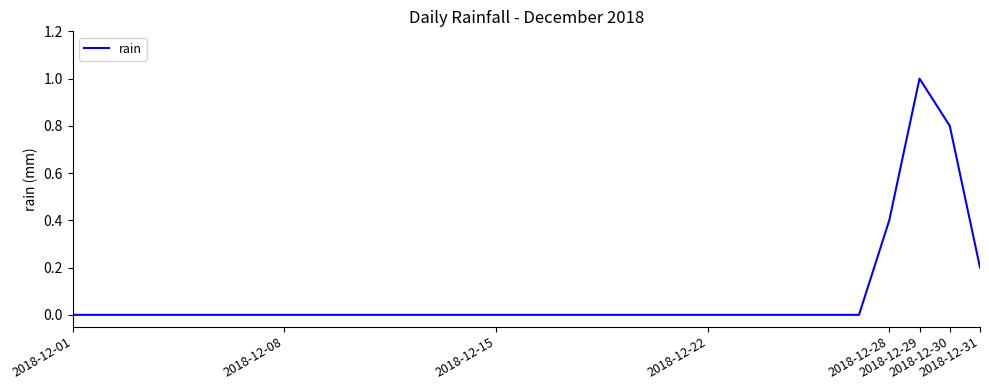

Reading left to right, transcribe all the data shown in this chart.

0.0	0.0	0.0	0.0	0.0	0.0	0.0	0.0	0.0	0.0	0.0	0.0	0.0	0.0	0.0	0.0	0.0	0.0	0.0	0.0	0.0	0.0	0.0	0.0	0.0	0.0	0.0	0.4	1.0	0.8	0.2